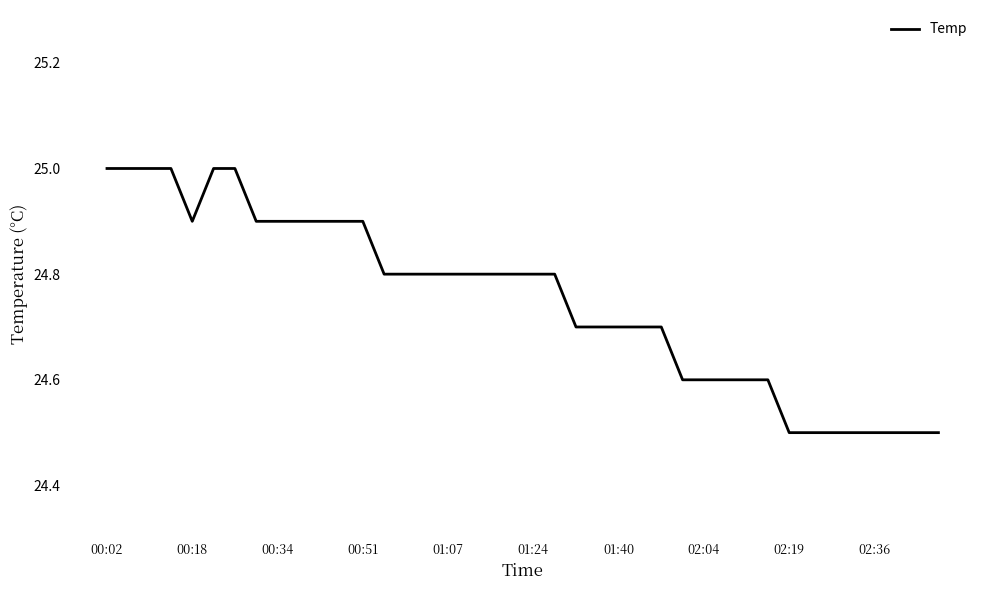

What is the greatest value displayed?

25.0